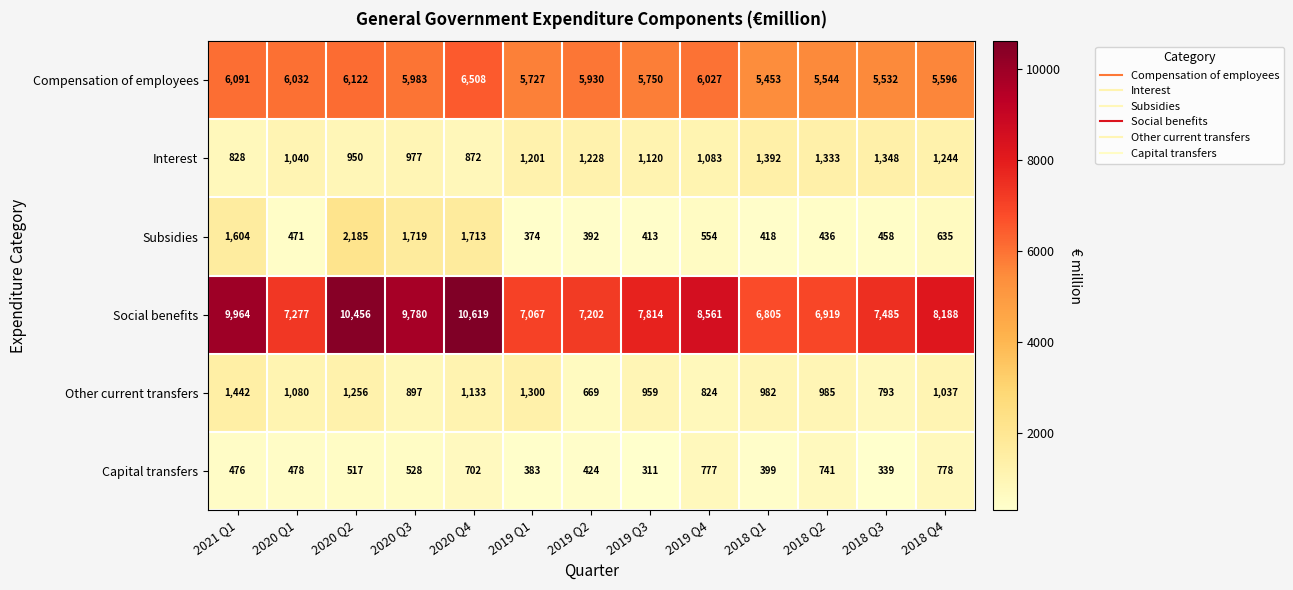

At which category does the chart reach its peak across all series?

2020 Q4